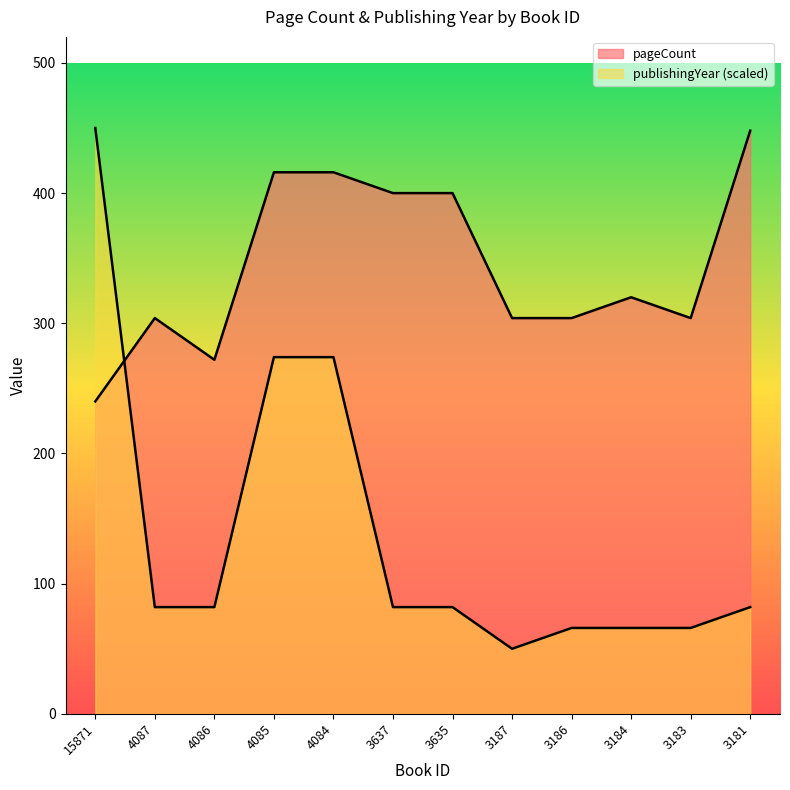

The pageCount series shows 304 at 4087. True or false?

True